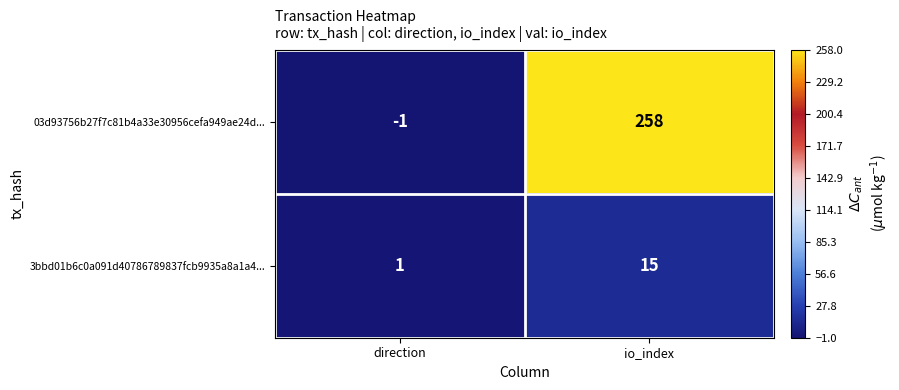

Which series has the largest range (max minus min)?

03d93756b27f7c81b4a33e30956cefa949ae24d...